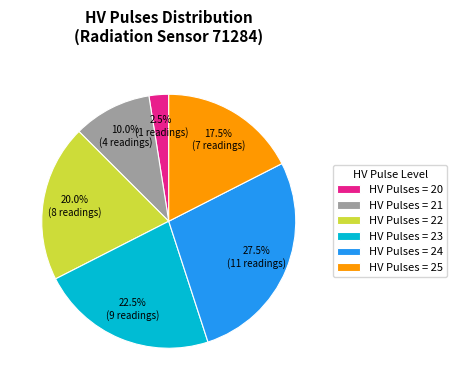

To the nearest percent, what is the difference between the largest and smallest slice percentages?

25%